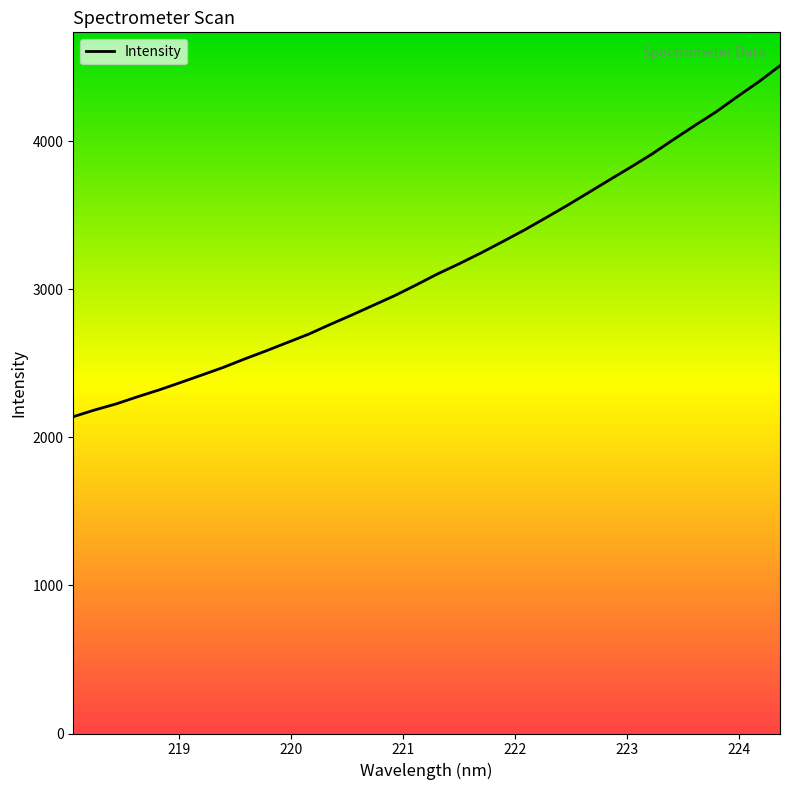

What is the maximum value shown in the chart?

4508.5